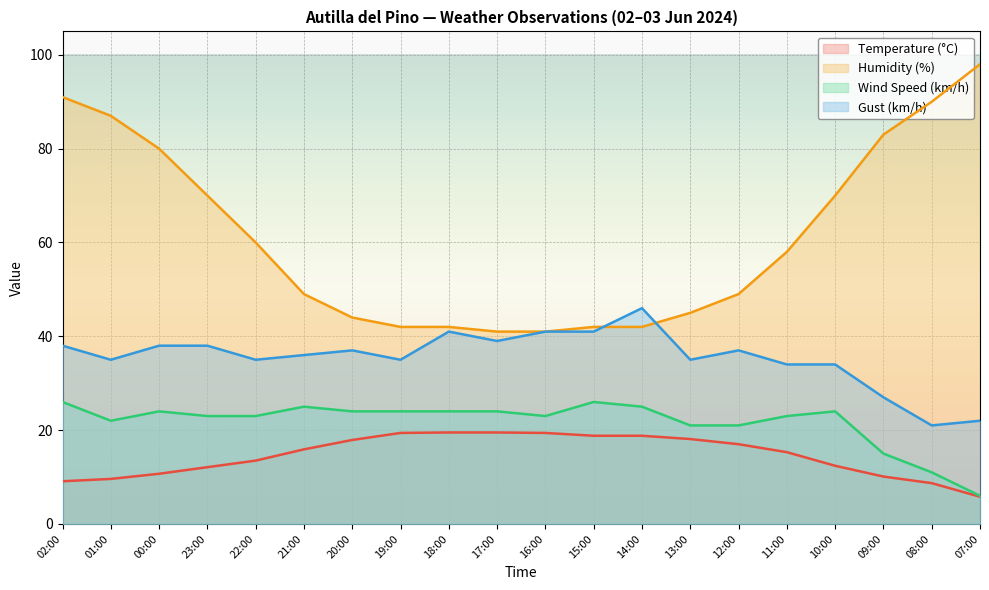

Which label corresponds to the smallest value in the chart?

07:00